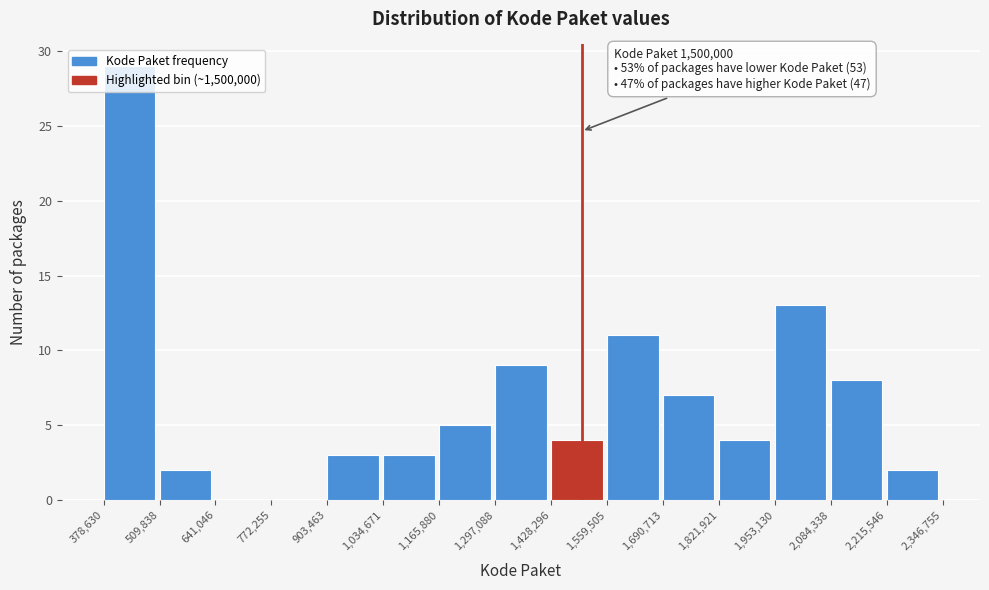

Over which range of the x-axis is the bar tallest?

378,630 to 509,838